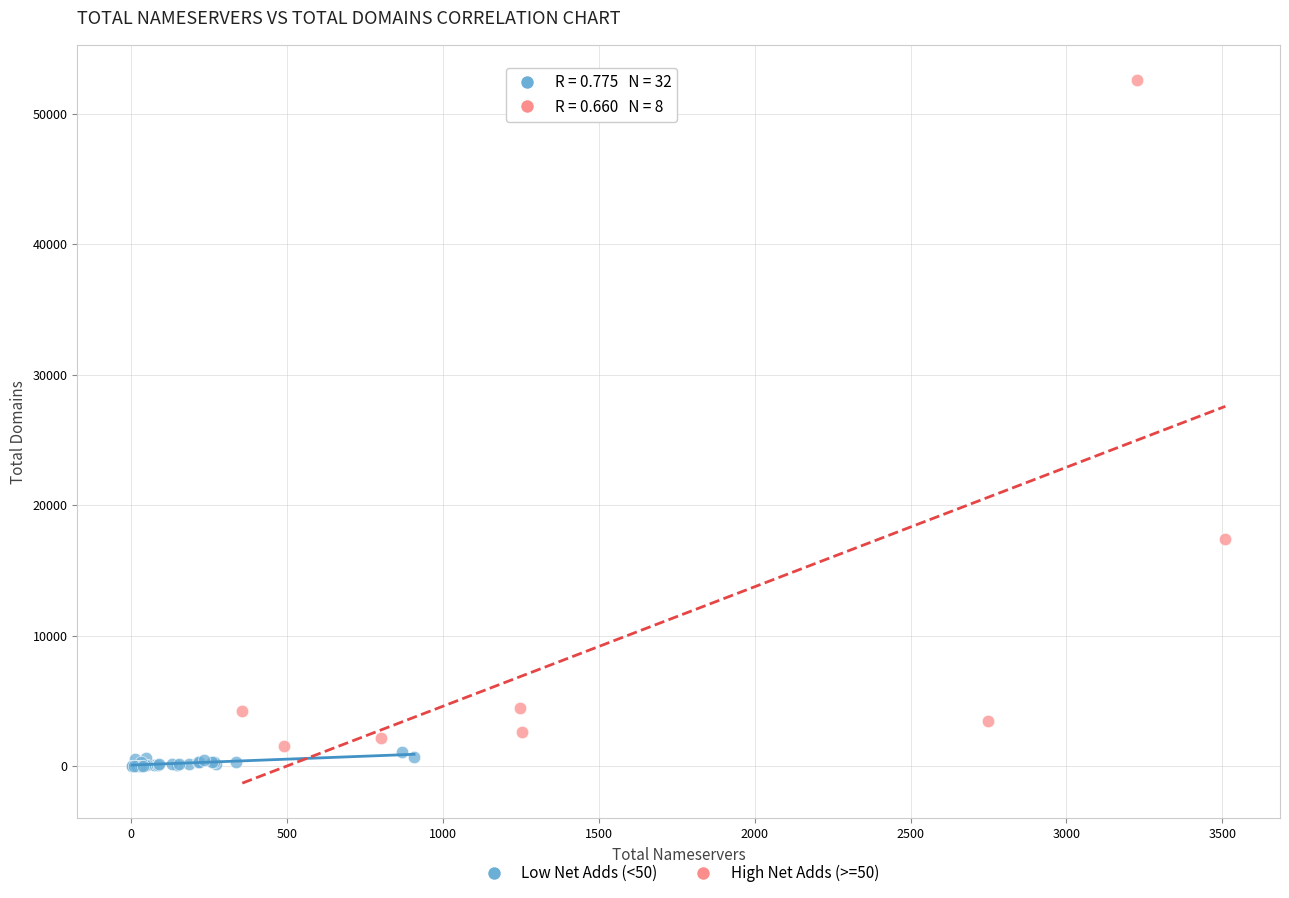

Which series reaches the minimum Y coordinate?

Low Net Adds (<50)